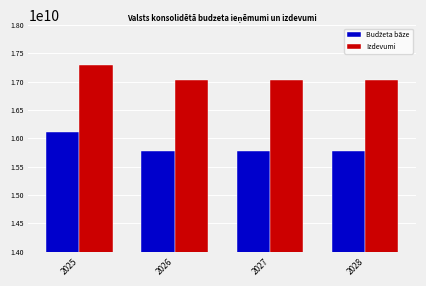

What is the total value across all series at 2028?

32804125441